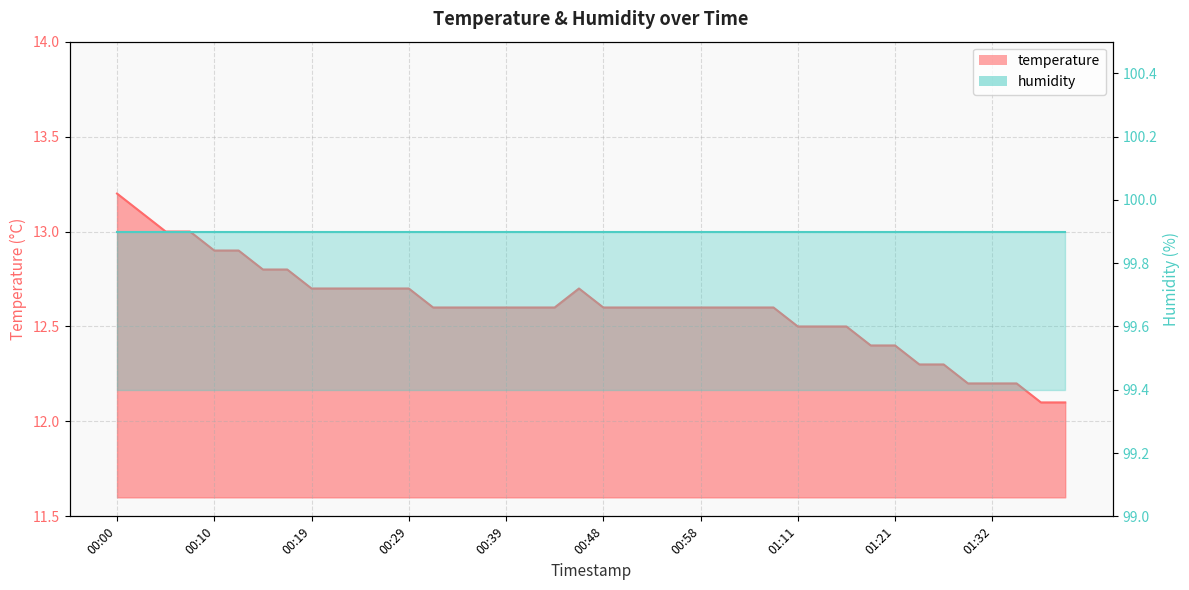

Reading left to right, list all the values displayed in this chart.

13.2	13.1	13.0	13.0	12.9	12.9	12.8	12.8	12.7	12.7	12.7	12.7	12.7	12.6	12.6	12.6	12.6	12.6	12.6	12.7	12.6	12.6	12.6	12.6	12.6	12.6	12.6	12.6	12.5	12.5	12.5	12.4	12.4	12.3	12.3	12.2	12.2	12.2	12.1	12.1